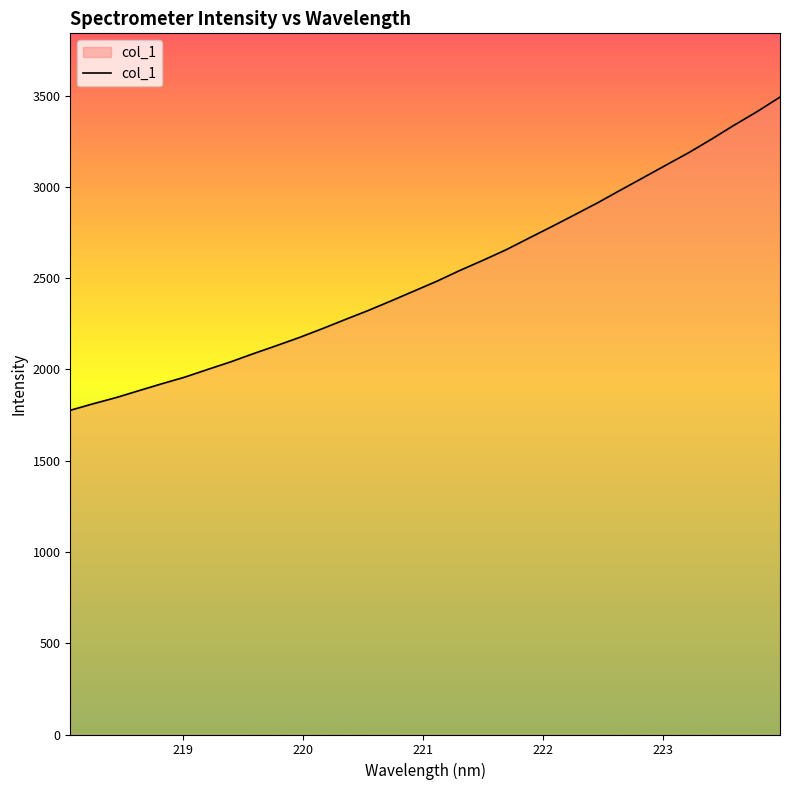

What is the greatest value displayed?

3492.6